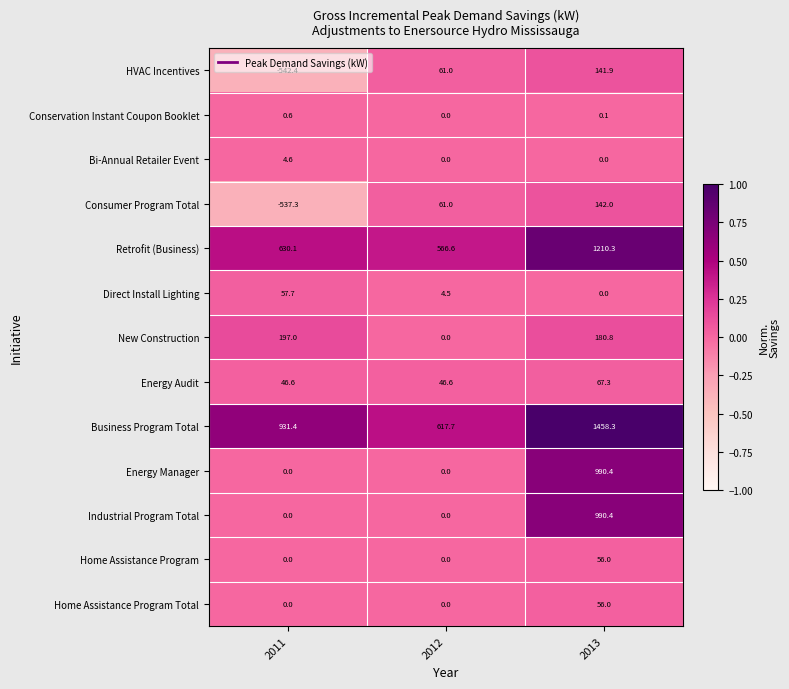

Is it true that Energy Manager equals 369.4 at 2011?

False